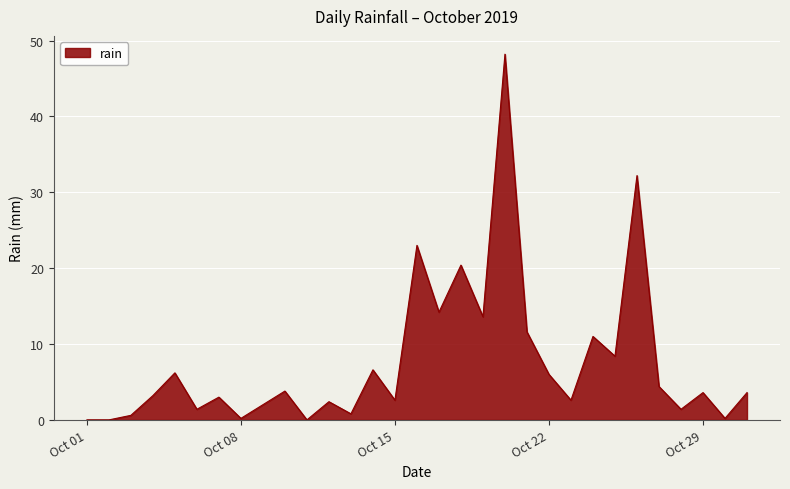

What is the greatest value displayed?

48.2